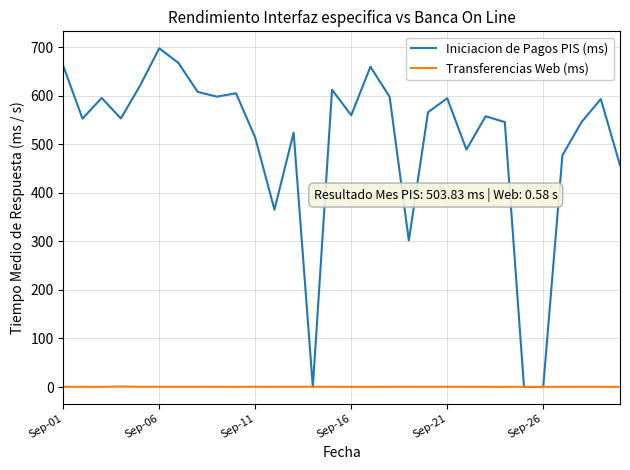

What is the minimum value for Transferencias Web (ms)?

0.4